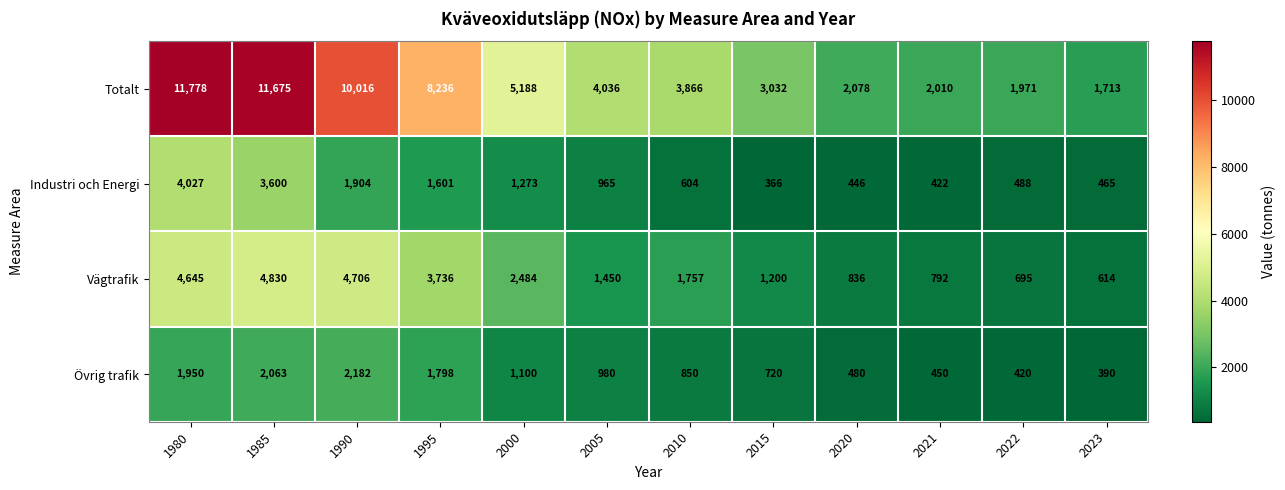

At which category is the sum across all series the highest?

1980